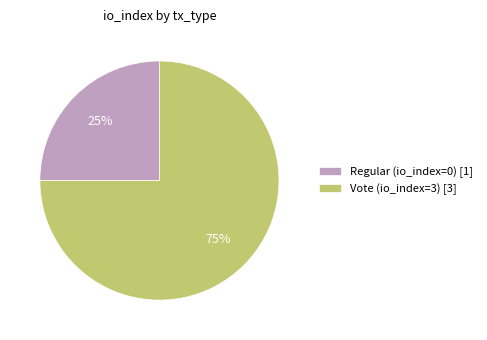

What is the smallest slice in the pie chart?

Regular (io_index=0)